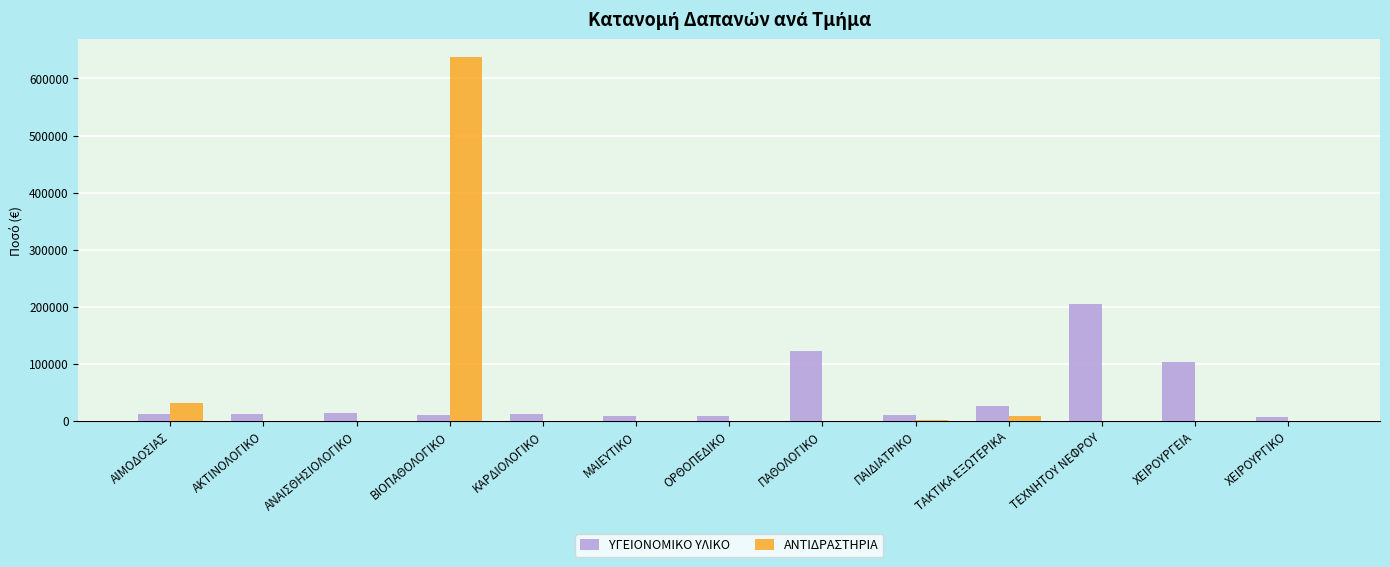

Are the bars grouped side by side (vs. stacked)?

Yes